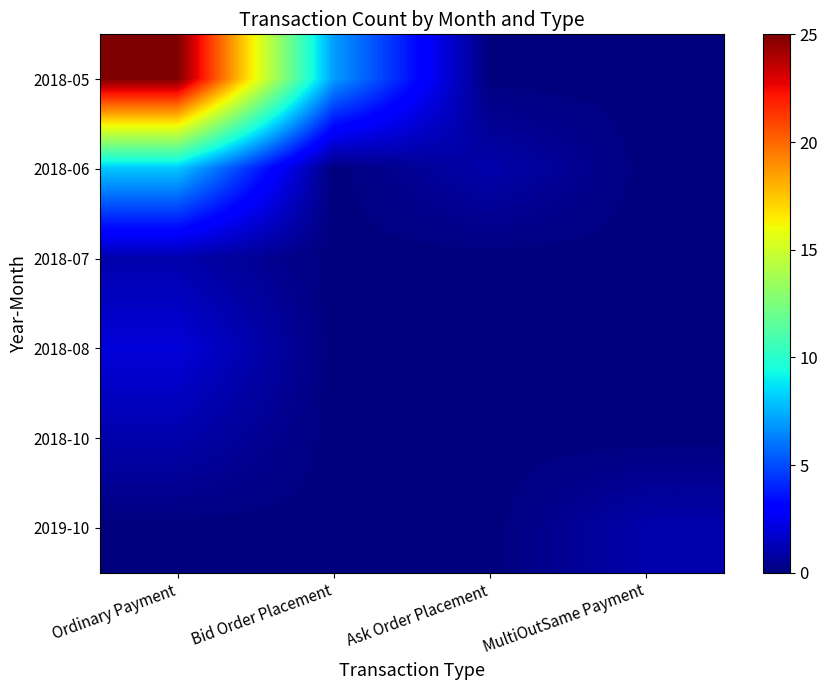

List the series in order of their peak value, highest first.

2018-05, 2018-06, 2018-08, 2018-07, 2018-10, 2019-10